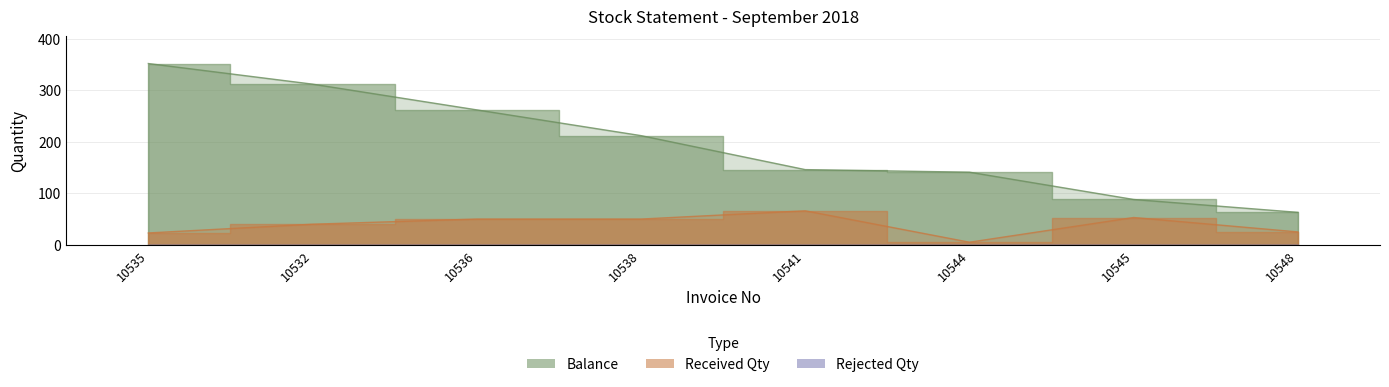

How many values in the received_qty series are below 50?

4